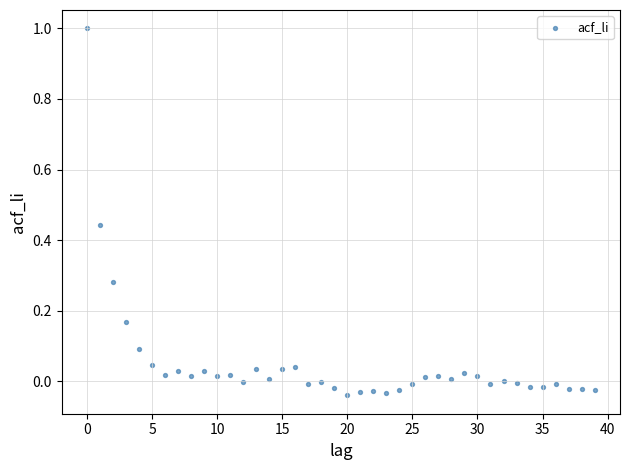

What is the range of Y values (max minus min)?

1.0